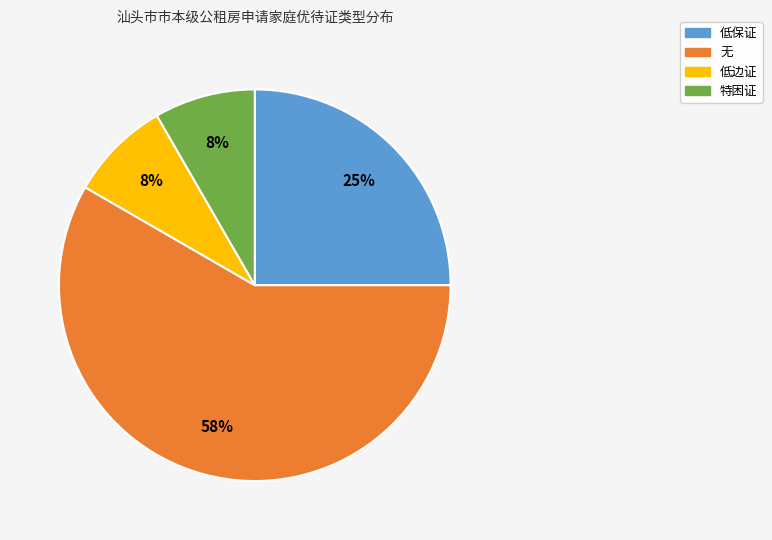

Combined, do 特困证 and 低保证 account for over 50%?

No